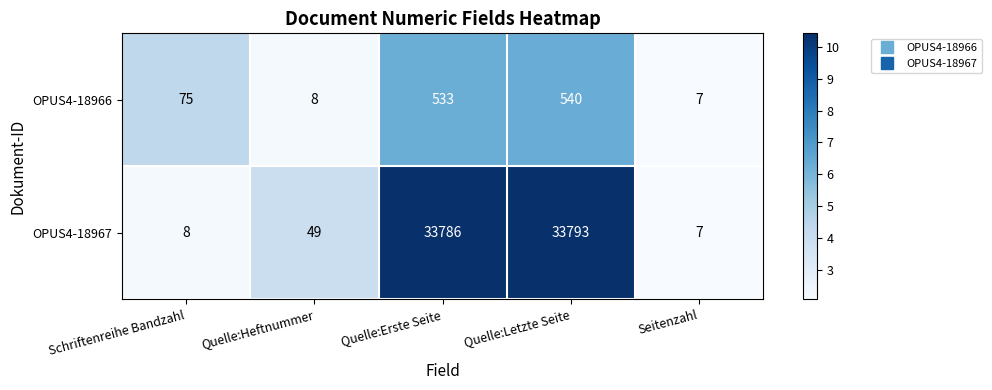

What is the difference between the highest and lowest values at Schriftenreihe Bandzahl?

67